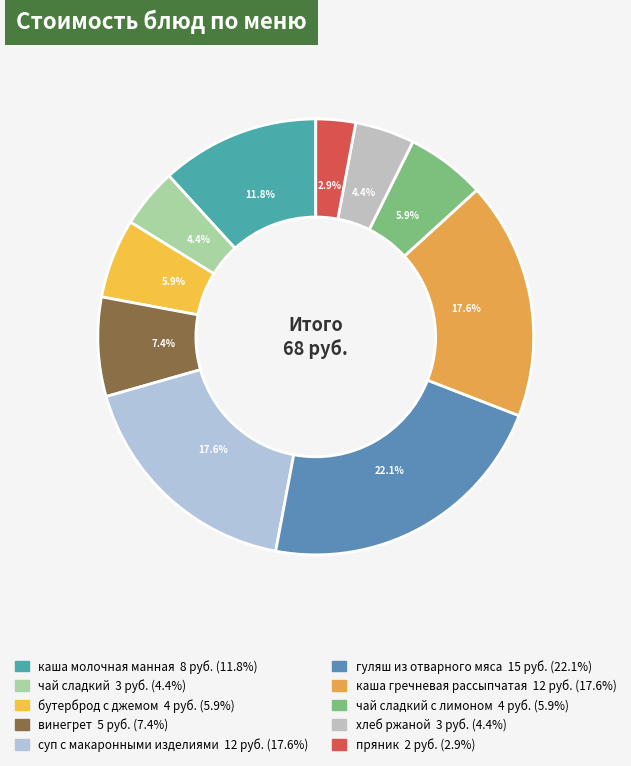

How many slices are in this pie chart?

10